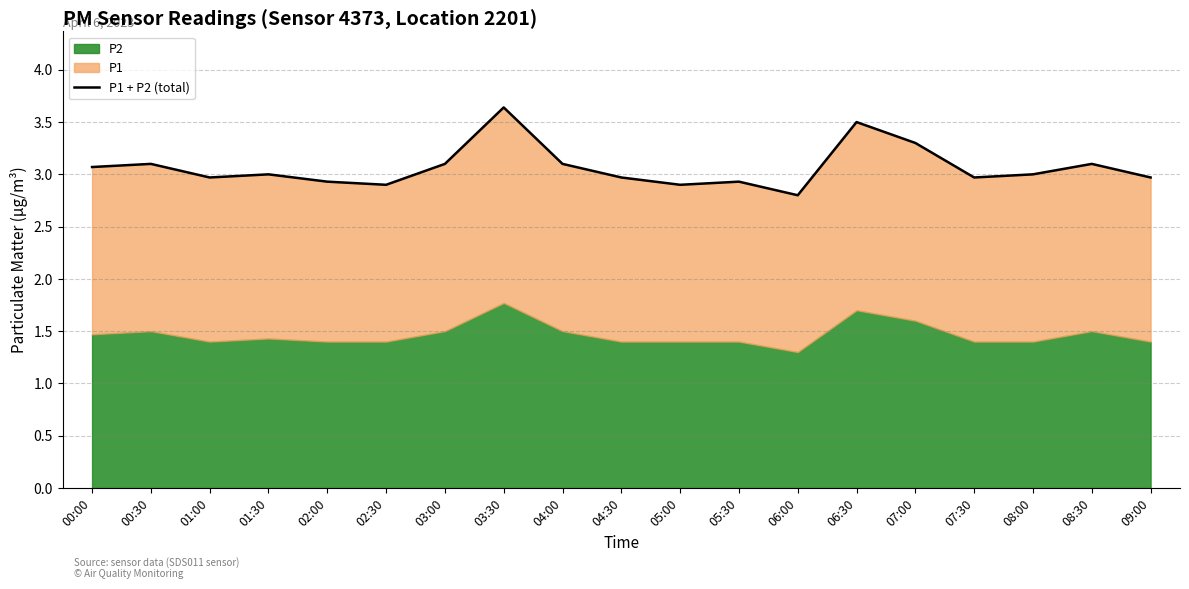

How many points are higher than both their immediate neighbors (excluding endpoints)?

6